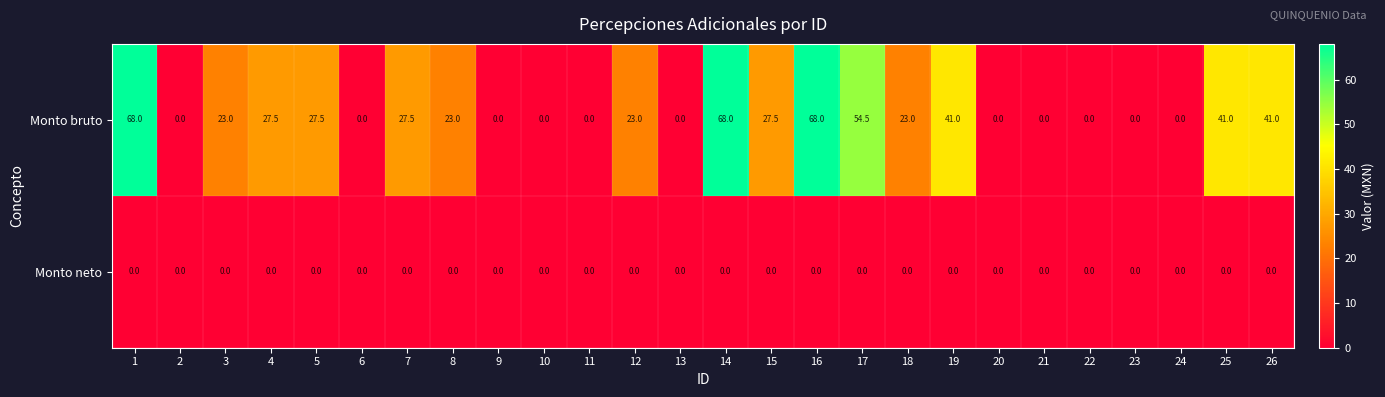

List the series in order of their overall mean, lowest first.

Monto neto, Monto bruto